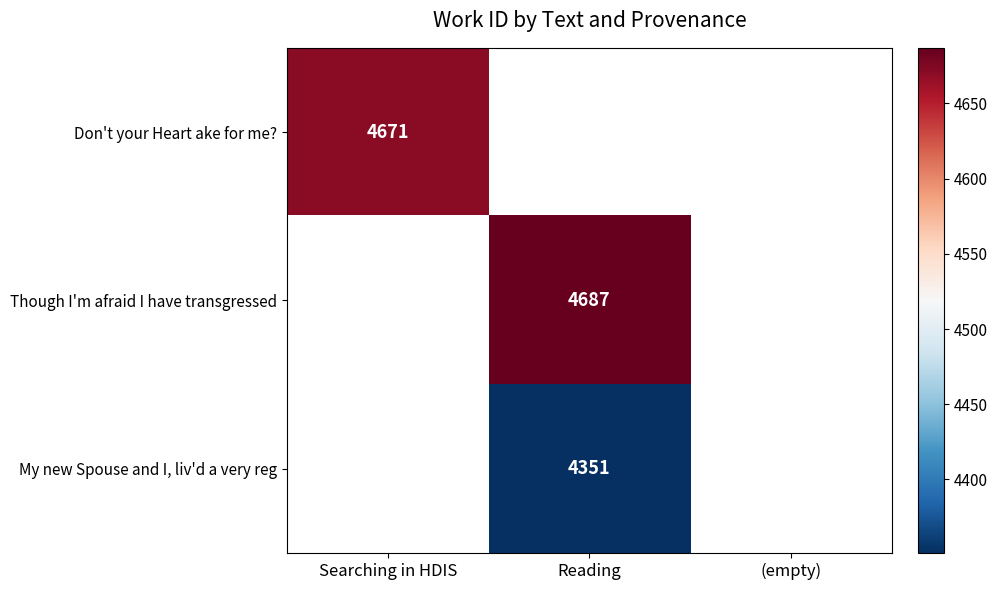

Is it true that Though I'm afraid I have transgressed equals 4687 at Reading?

True